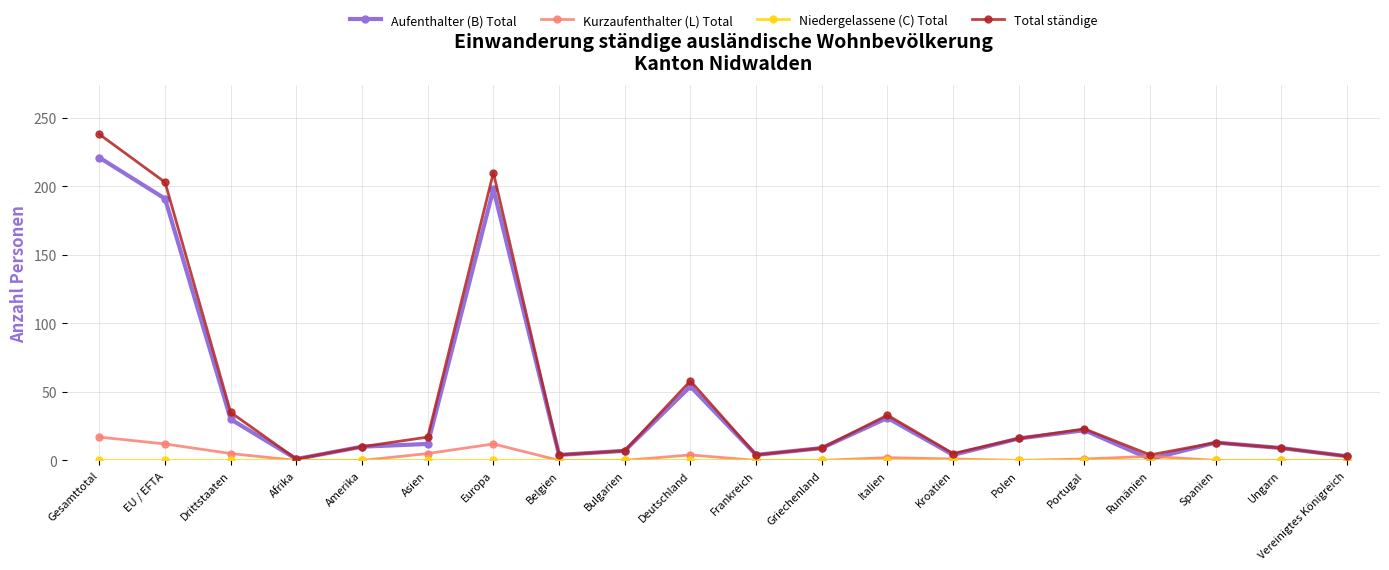

What is the maximum value shown in the chart?

238